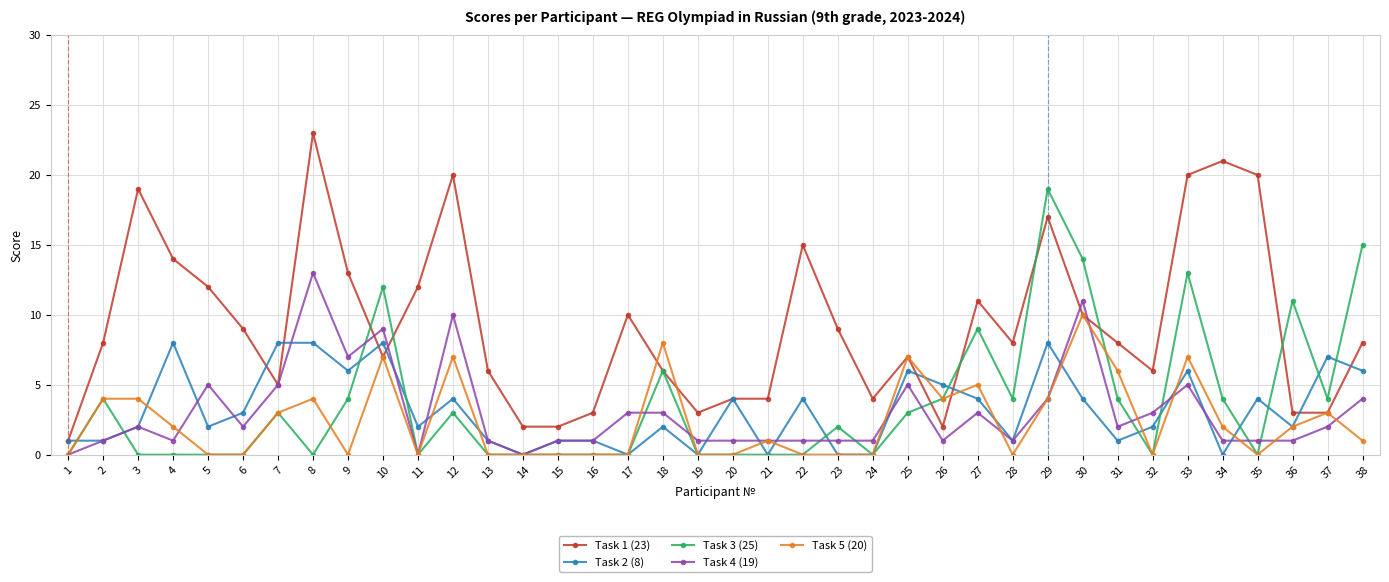

What is the maximum value shown in the chart?

23